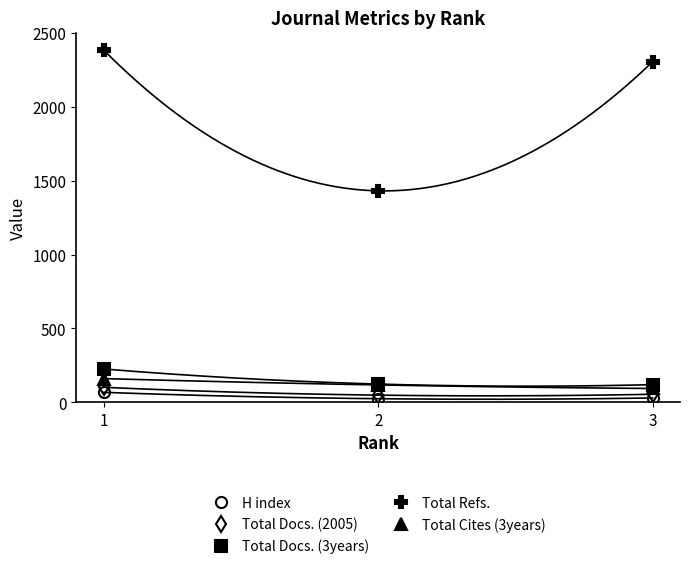

List the series in order of their peak value, lowest first.

H index, Total Docs. (2005), Total Cites (3years), Total Docs. (3years), Total Refs.